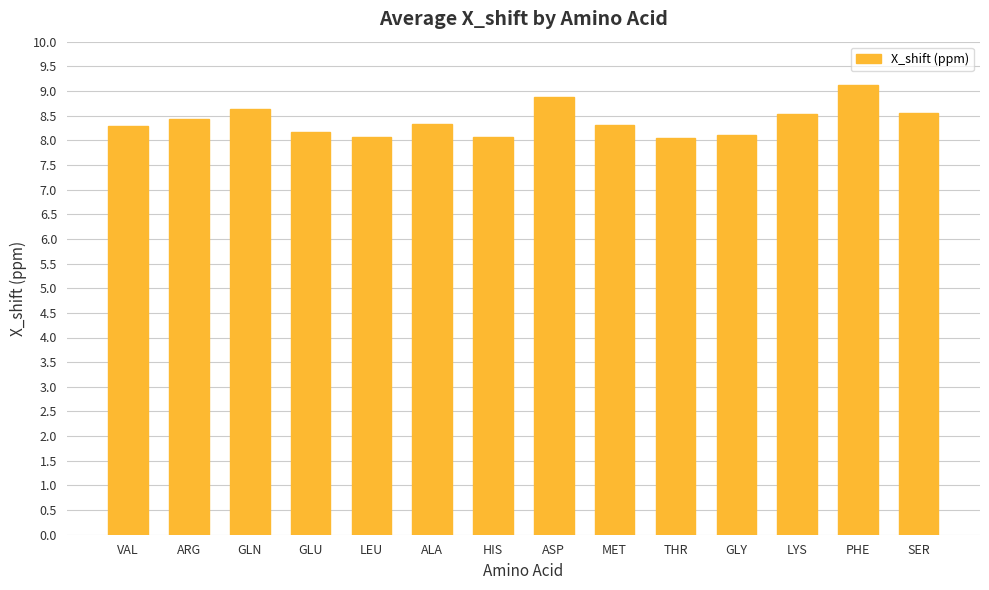

What is the difference between the maximum and minimum values?

1.1